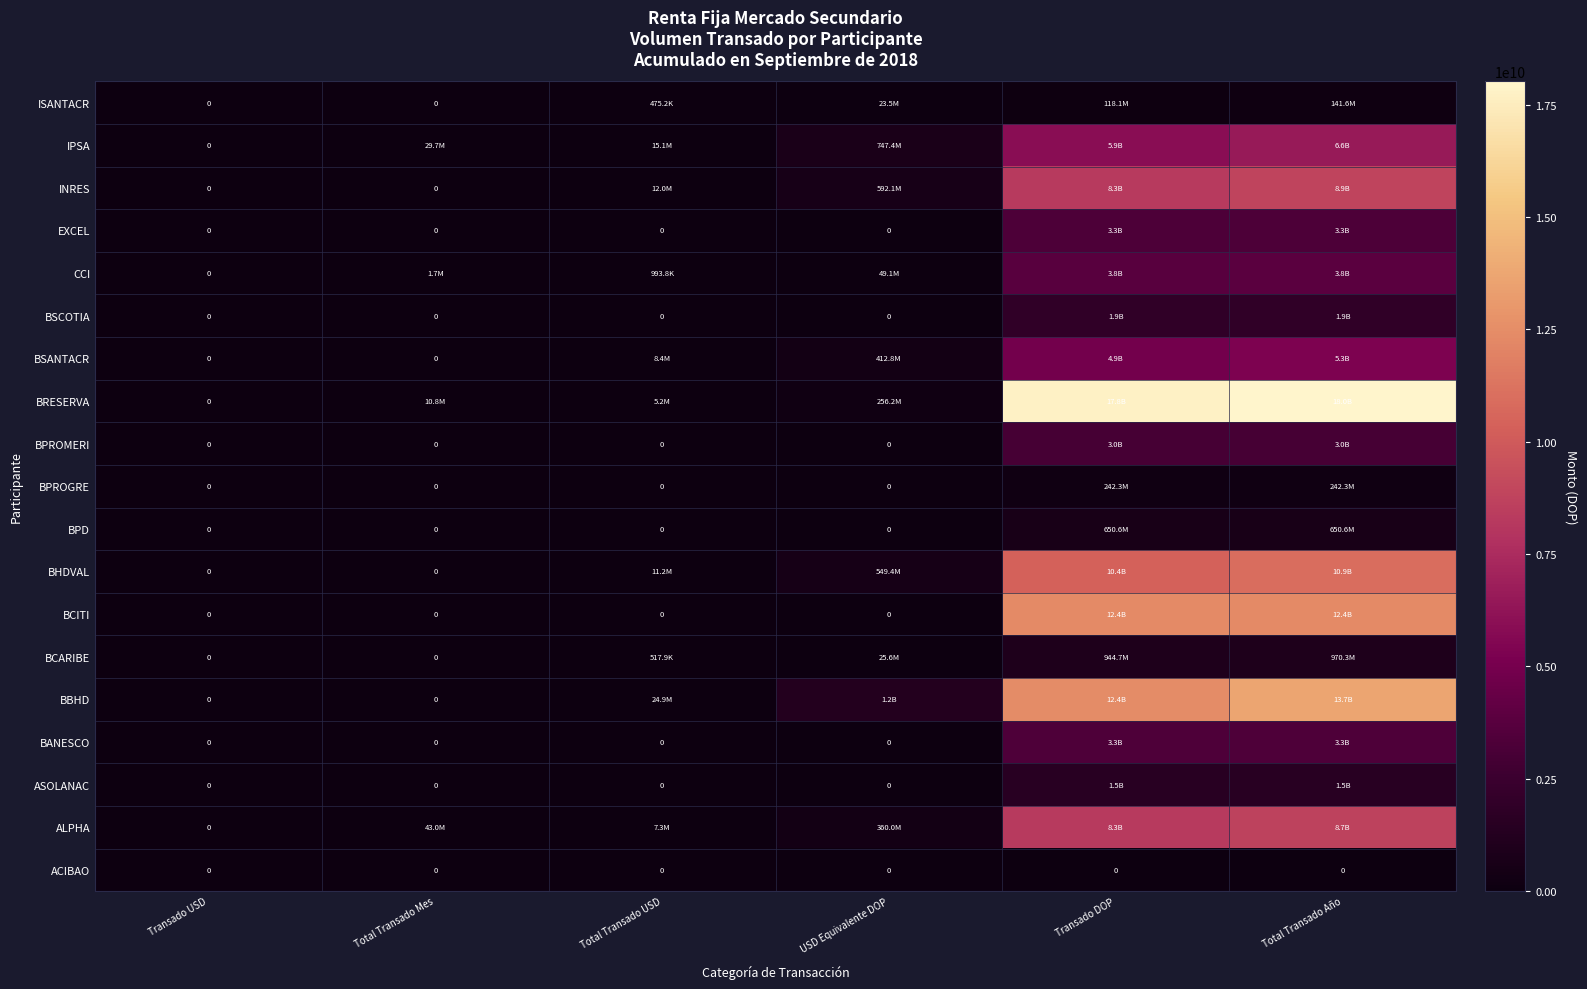

How many data points in ALPHA are above 359975541?

3